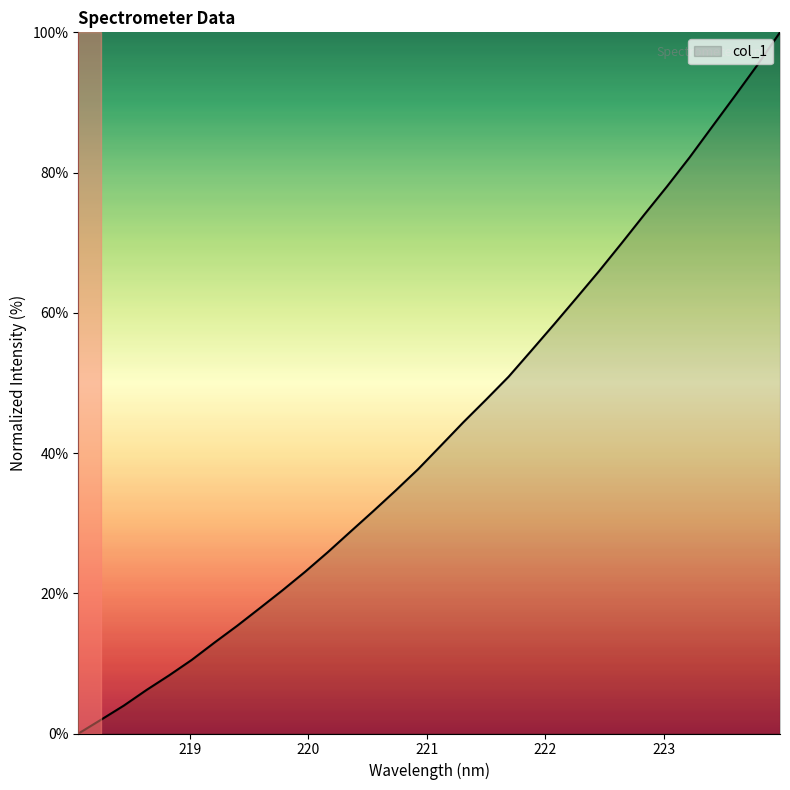

What is the average value?

43.2